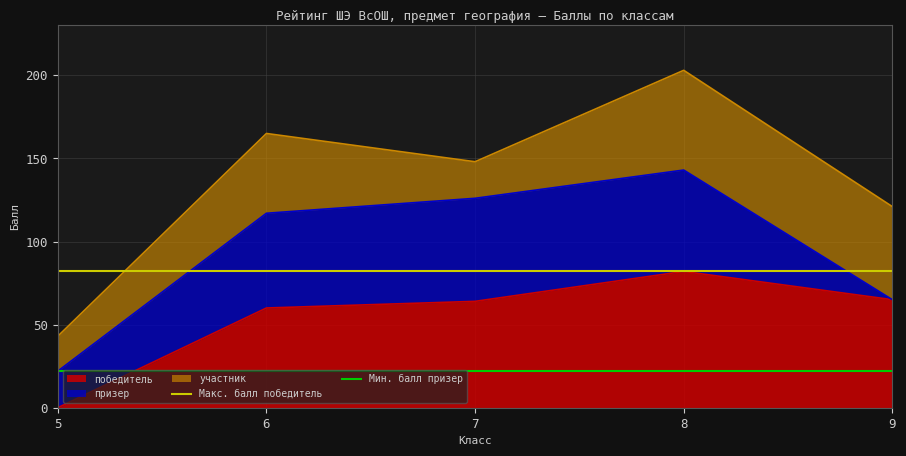

At which label does победитель reach its minimum?

5